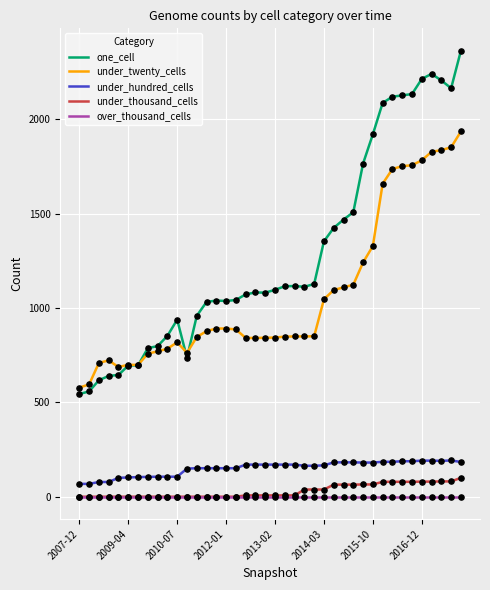

Which series has the largest range (max minus min)?

one_cell